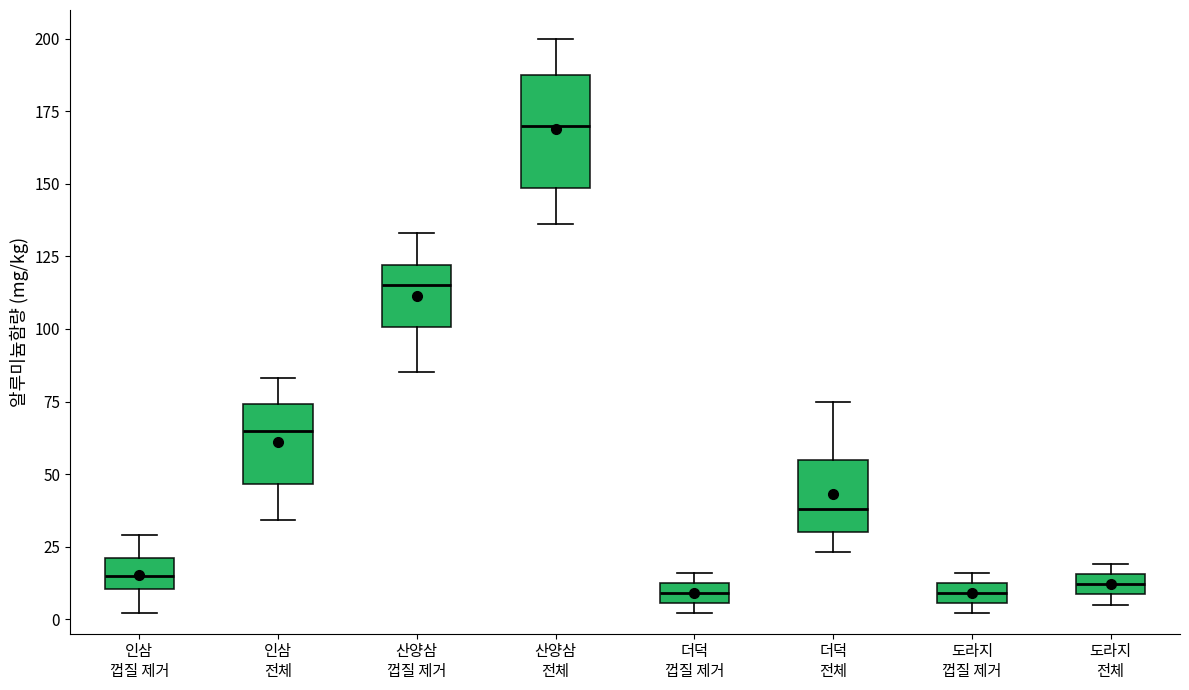

Comparing the boxes themselves (not the whiskers), which one is the tallest?

산양삼 전체